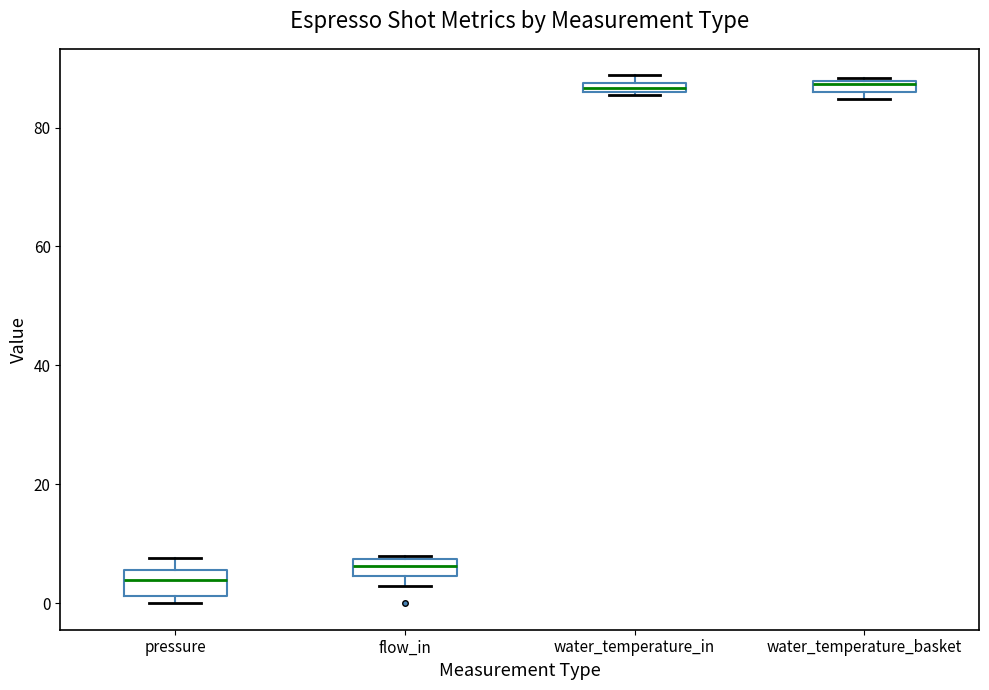

Which box has the lowest median line?

pressure